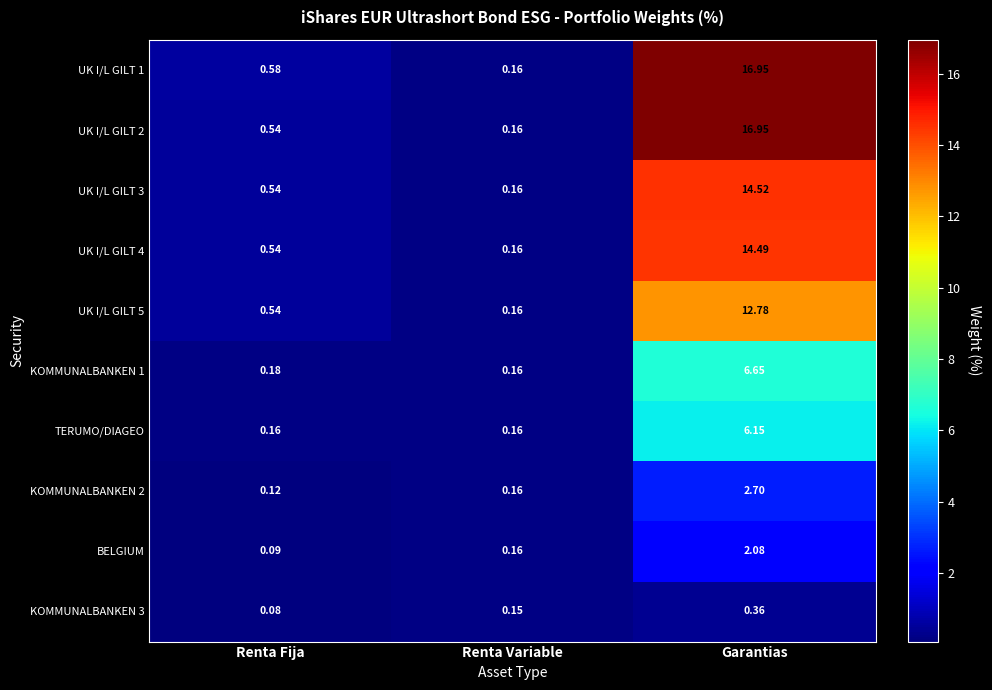

At which label is UK I/L GILT 4 closest to 7?

Renta Fija